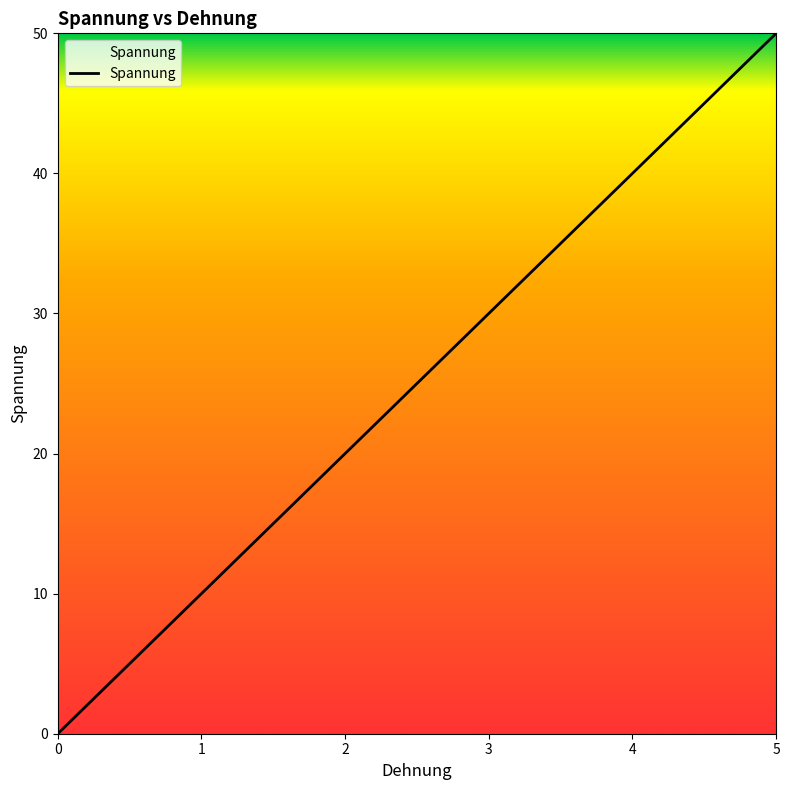

What is the sum of the values at 1 and 2?

30